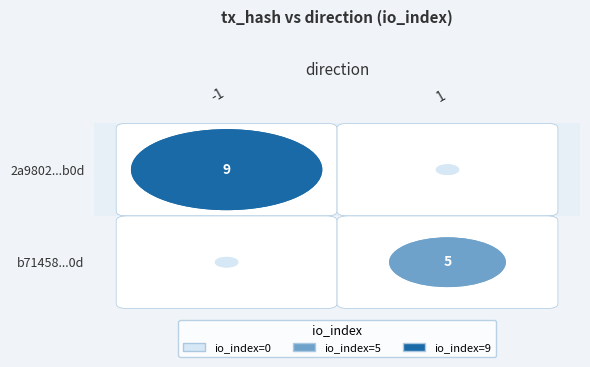

True or false: b71458309ce39d39cd1e66072ef75fa00cb4a9a has a value of 1 at direction.

True